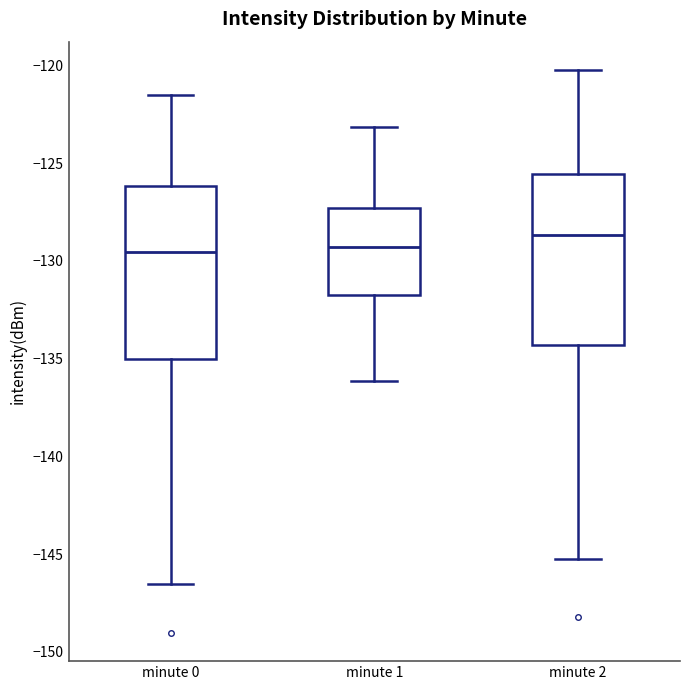

Reading left to right, transcribe this box plot: for each box, give where its median line is, the range the box spans, and where its two whiskers end, as read against the y-axis. The values are not printed on the chart, so give them approximately, as read against the axis.

minute 0: median -129.5, box -135.0 to -126.0, whiskers -146.5 to -121.5
minute 1: median -129.5, box -131.5 to -127.5, whiskers -136.0 to -123.0
minute 2: median -128.5, box -134.5 to -125.5, whiskers -145.0 to -120.0